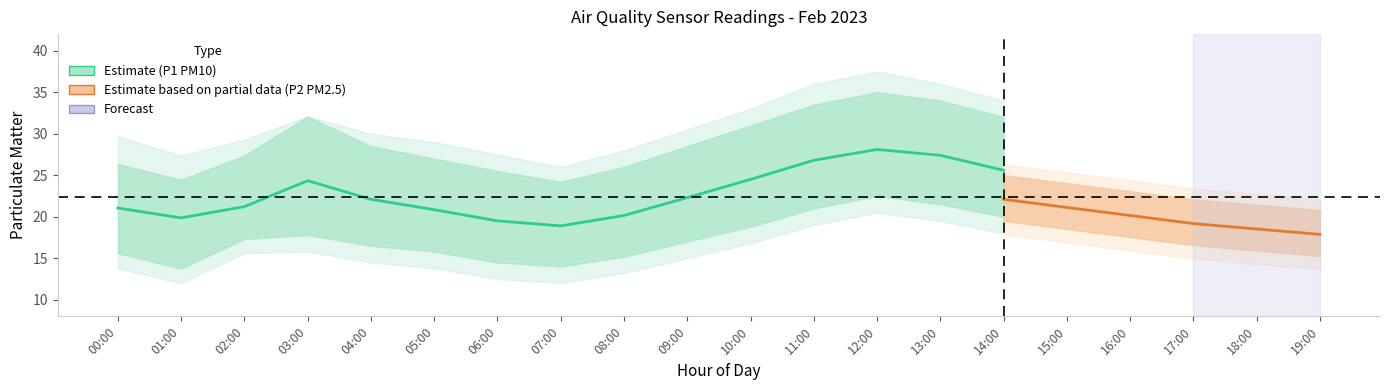

Which series has the widest spread of values?

P1